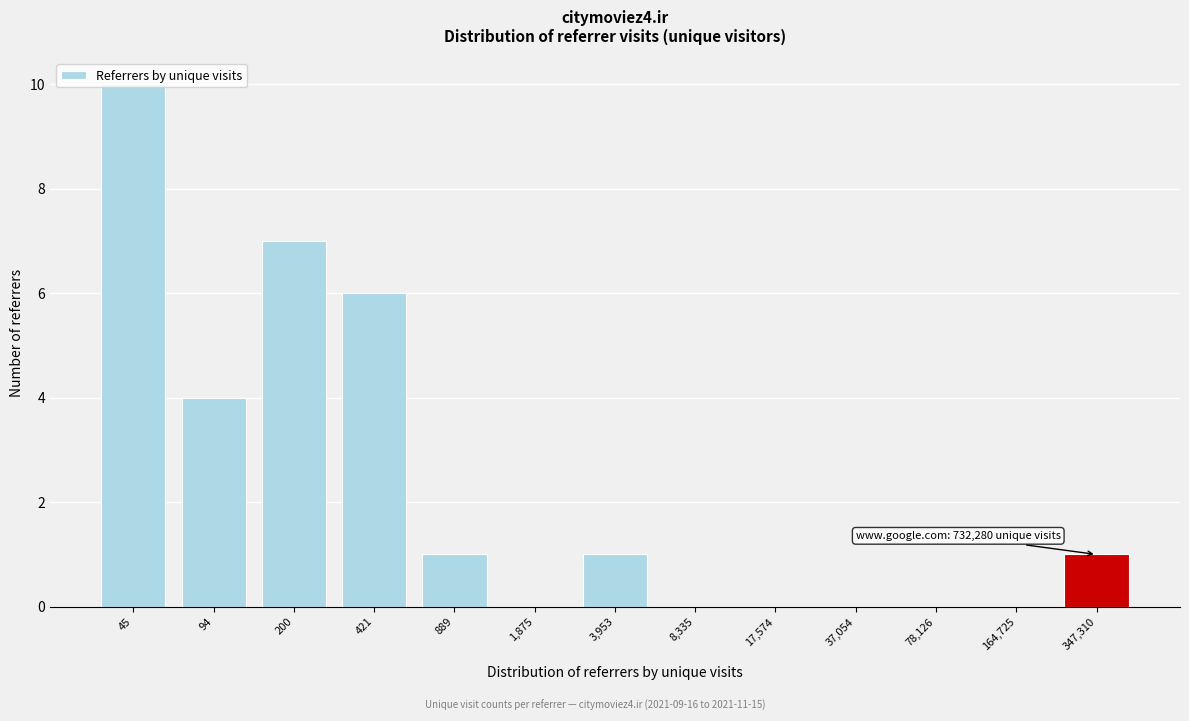

What is the greatest value displayed?

10